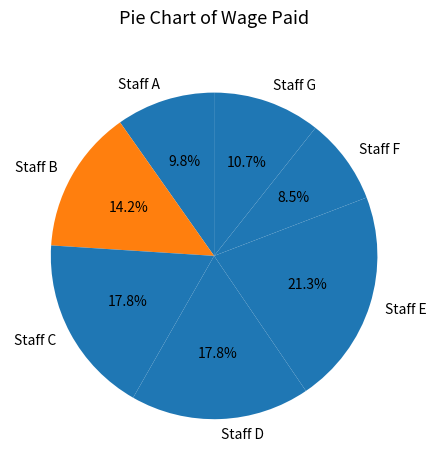

How many segments does this pie chart have?

7